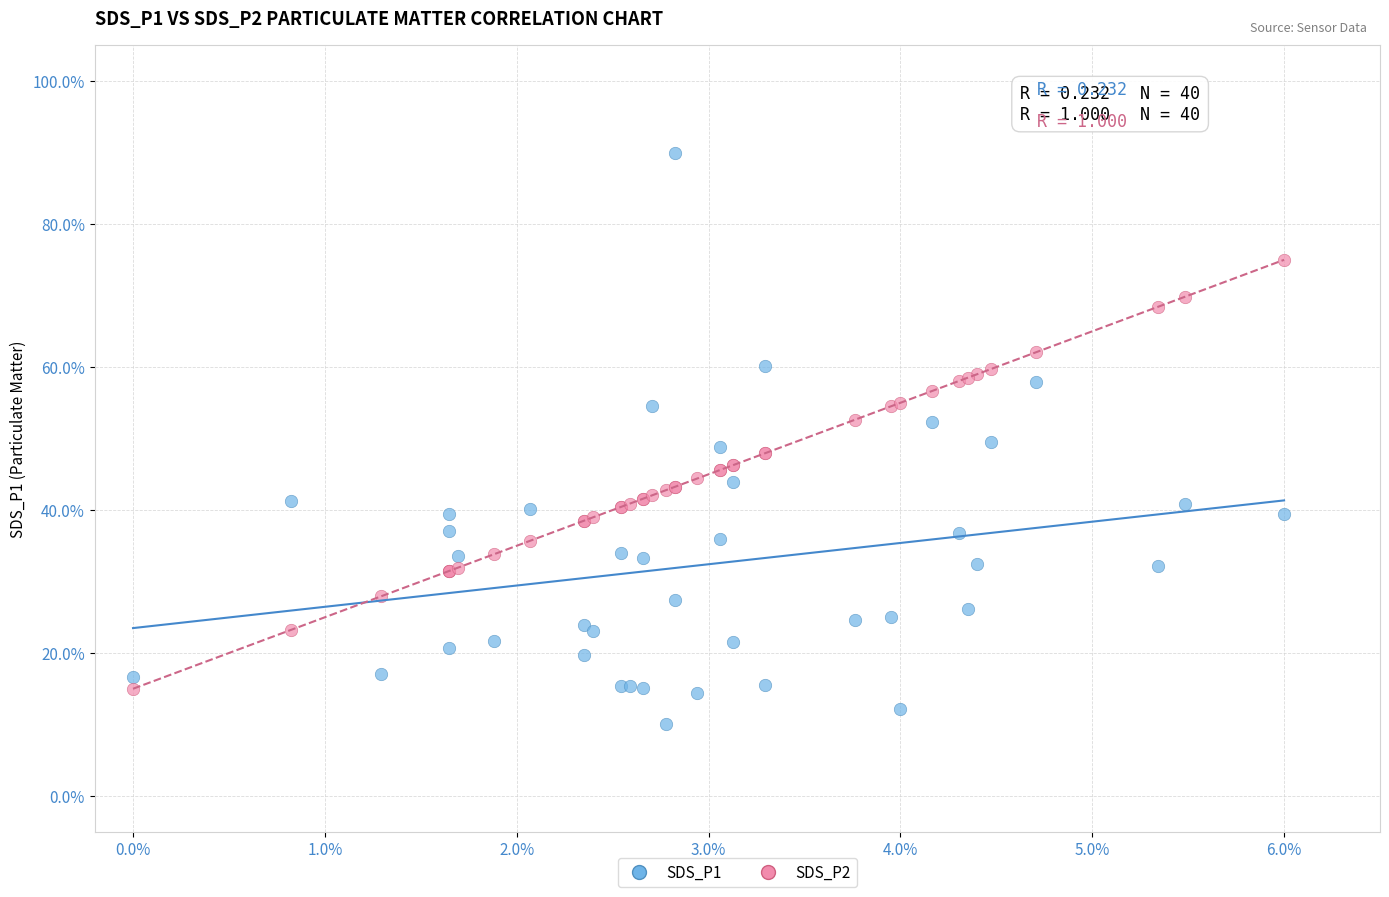

Which series has the largest Y range (max minus min)?

SDS_P1